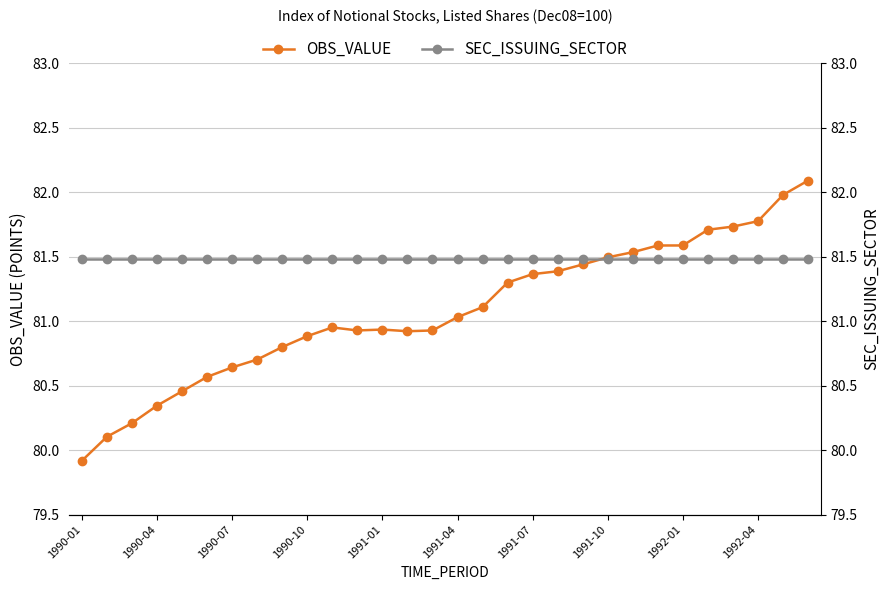

True or false: OBS_VALUE has more than 1 points higher than both neighbors.

True